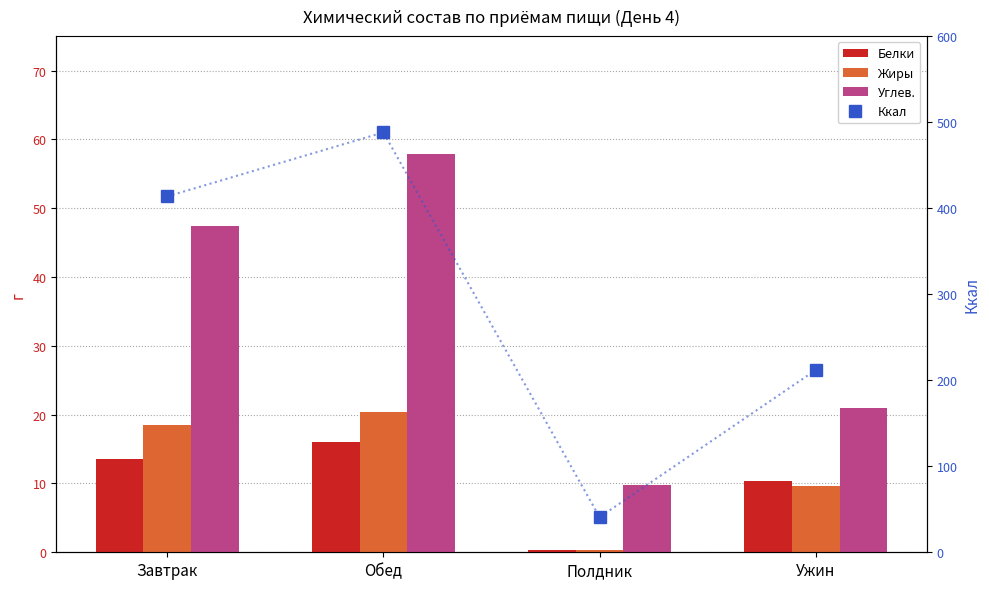

Reading right to left, extract all data points from this chart.

Белки: Ужин=10.3	Полдник=0.4	Обед=16.1	Завтрак=13.6
Жиры: Ужин=9.6	Полдник=0.4	Обед=20.3	Завтрак=18.5
Углев.: Ужин=20.9	Полдник=9.8	Обед=57.9	Завтрак=47.4
Ккал: Ужин=211.9	Полдник=40.8	Обед=488.1	Завтрак=413.6